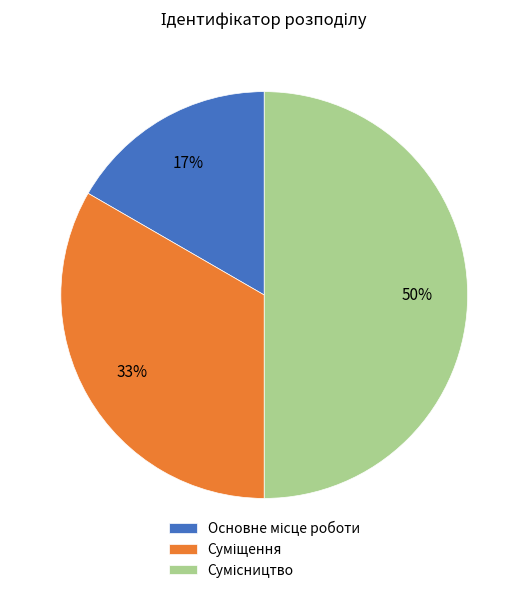

To the nearest percent, what is the average slice percentage?

33%